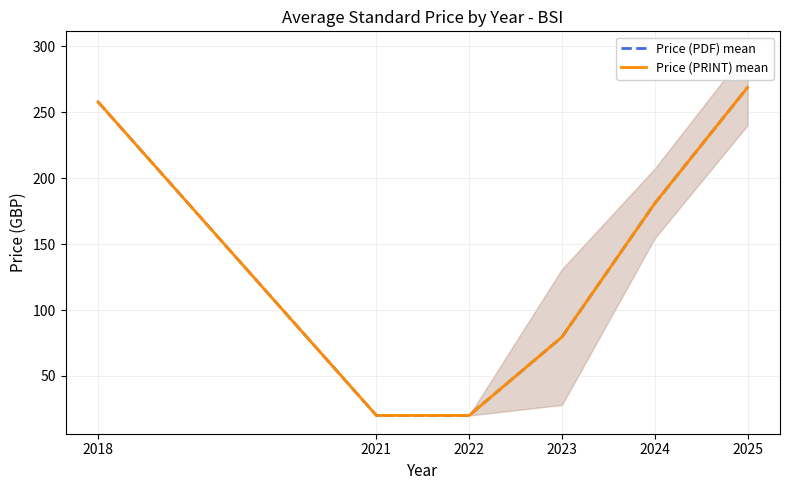

List the labels in order of Price (PDF) mean value, largest first.

2025, 2018, 2024, 2023, 2021, 2022